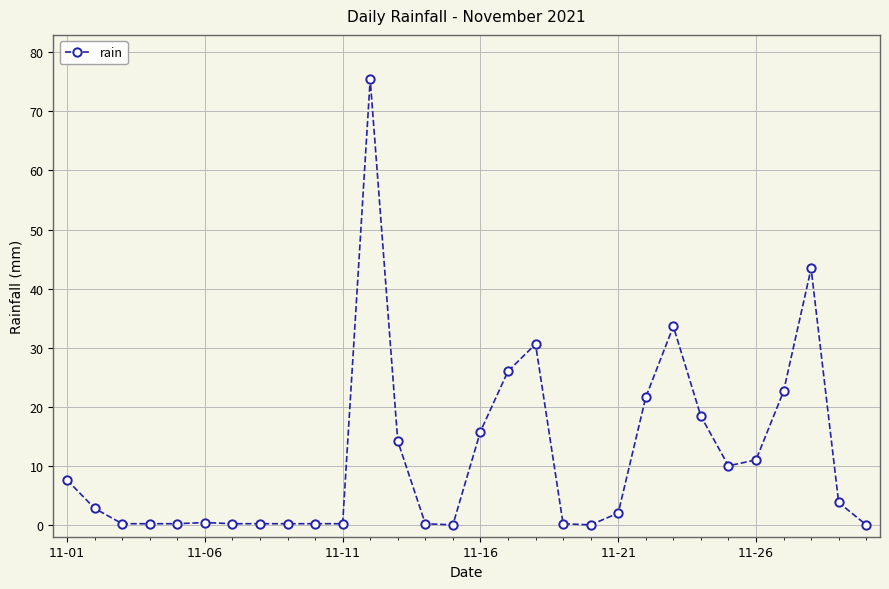

What is the average value?

11.4